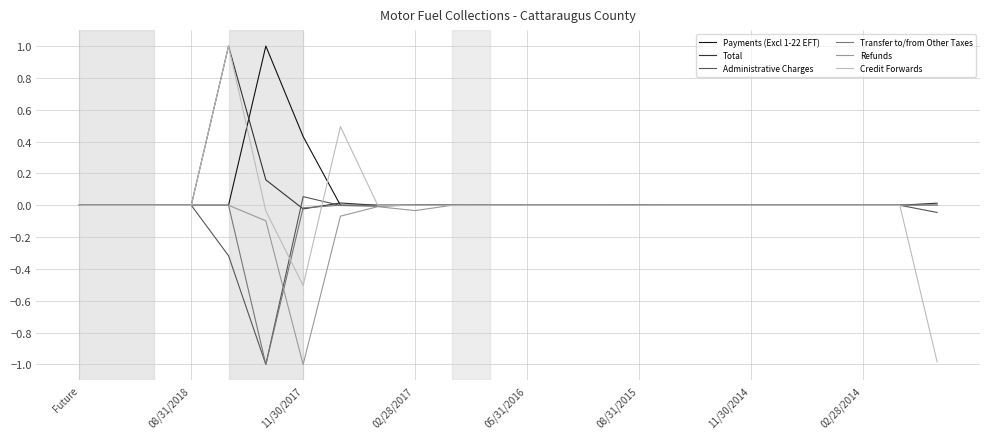

What is the minimum value shown in the chart?

-1.0